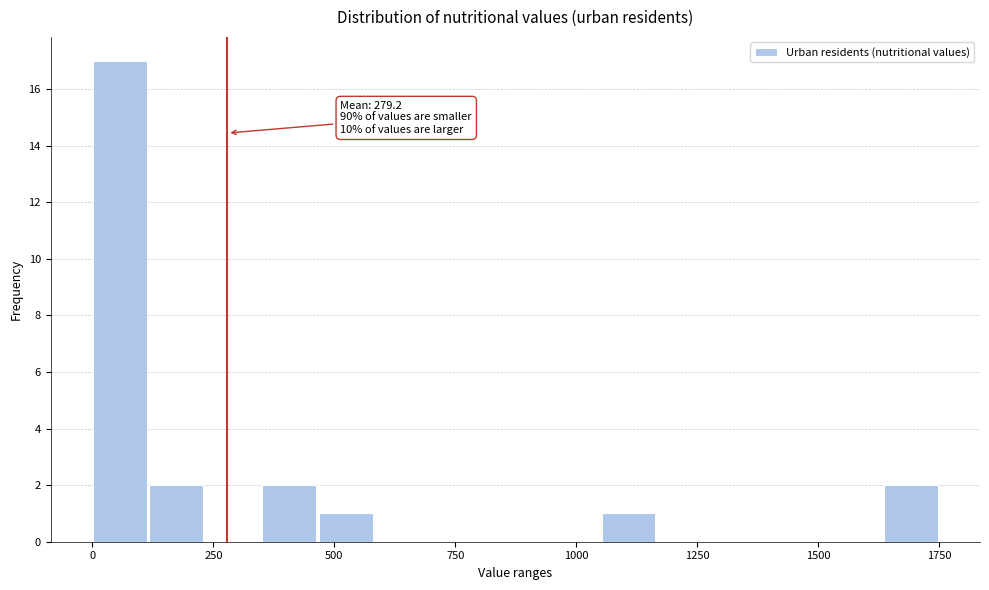

Read against the x-axis, roughly where is the centre of the tallest bar?

50